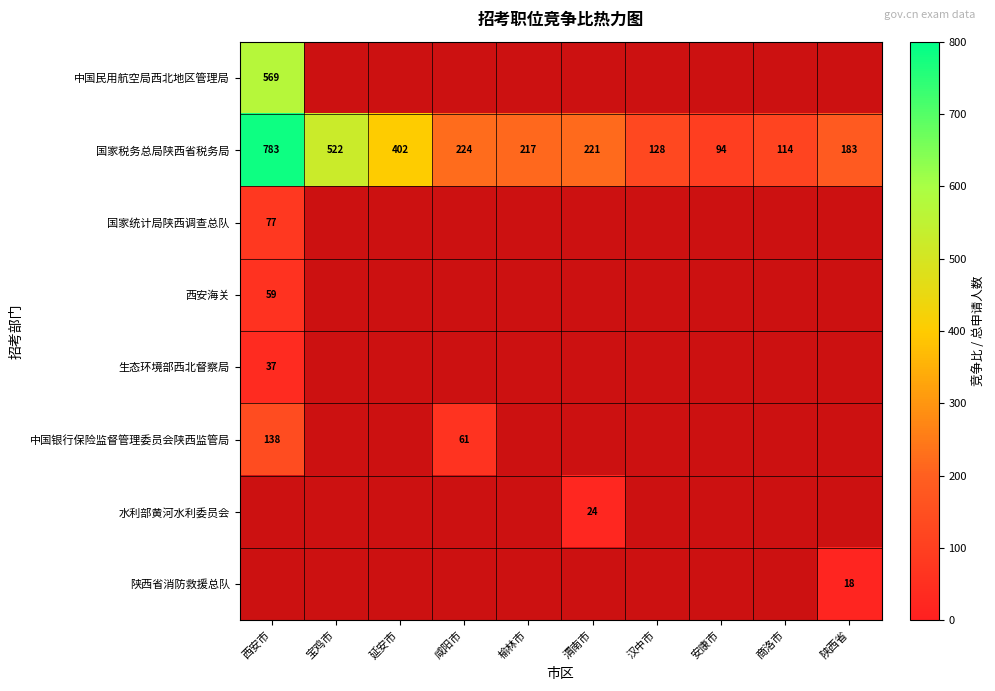

What is the smallest value displayed?

18.0